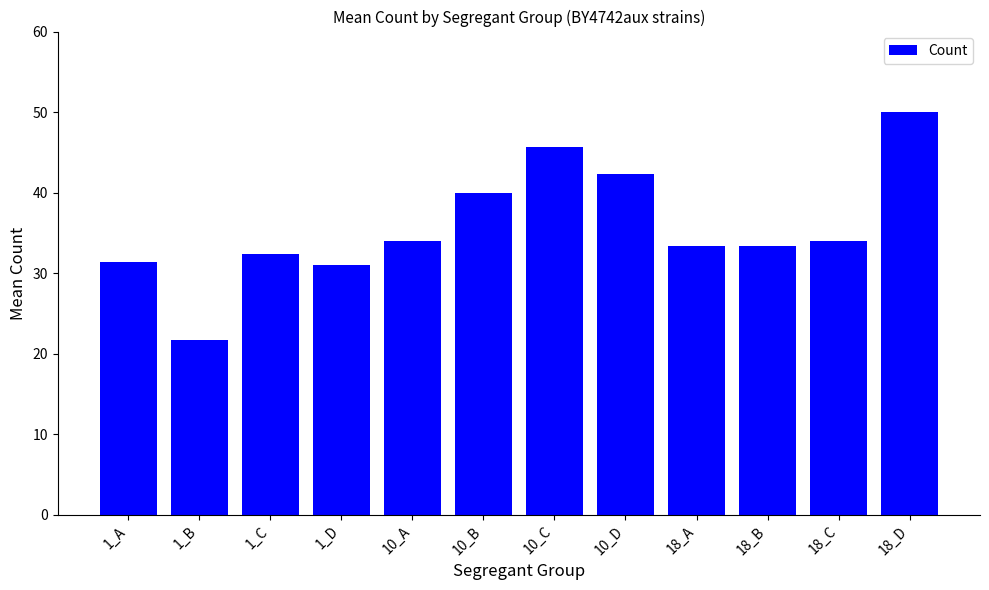

What is the minimum value shown in the chart?

21.7